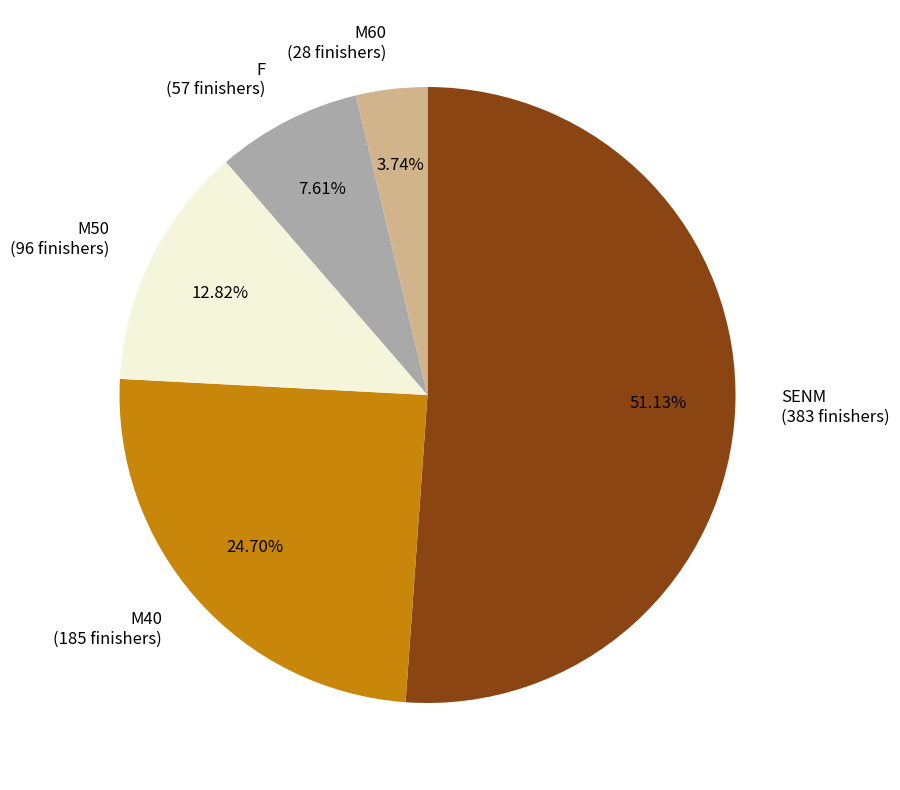

True or false: M60 accounts for 15% of the total.

False